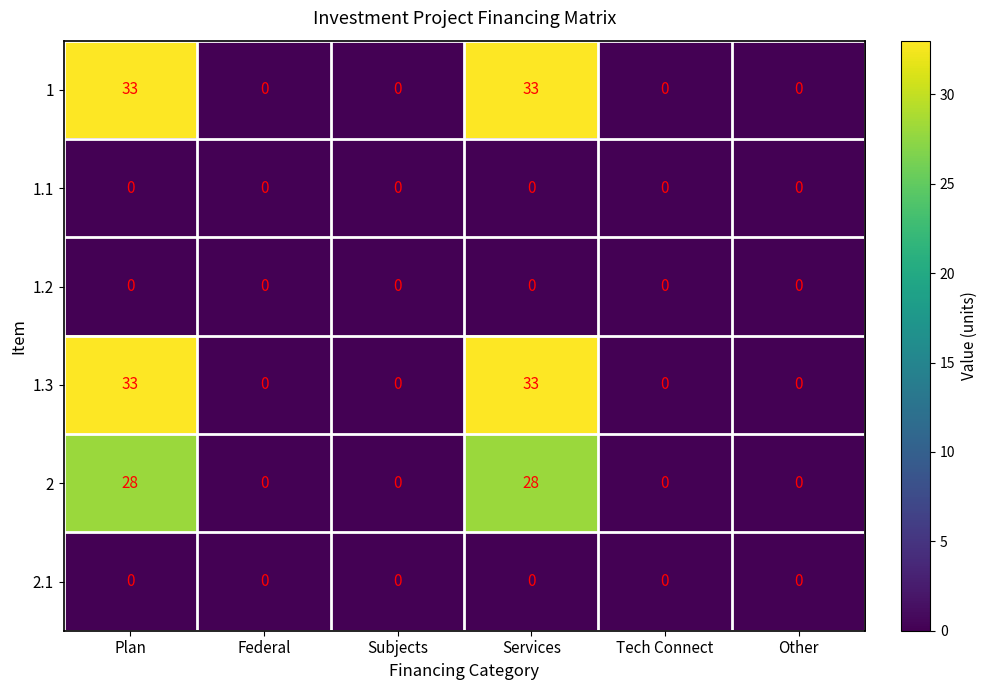

At how many categories does at least one series exceed 19?

2